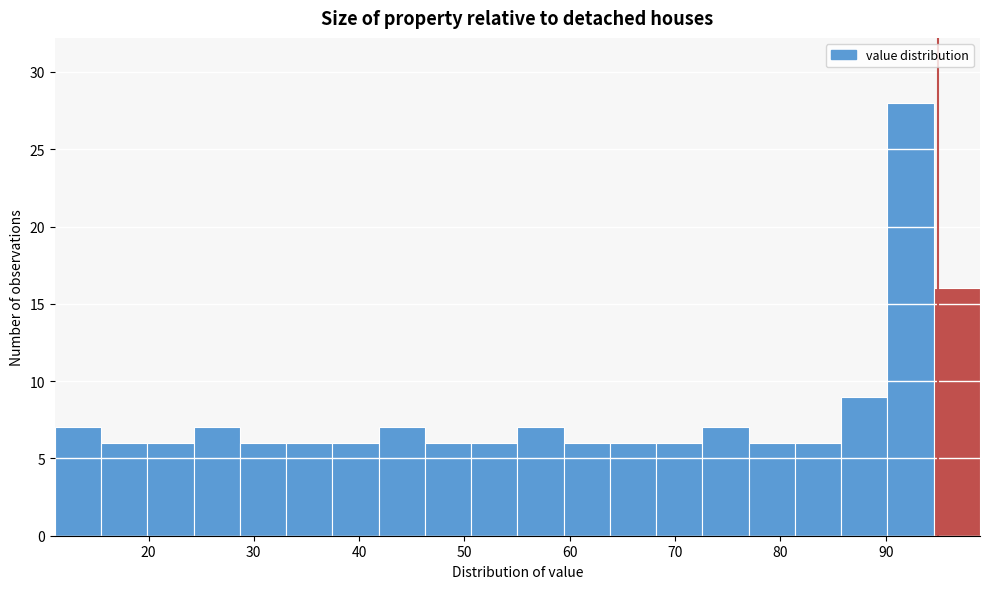

Reading left to right, transcribe this chart: for each bar, give the range it covers on the x-axis and its height. Neither the bar edges nor the heights are printed on the chart, so give them approximately, as read against the axes.

11 to 15: 7
15 to 20: 6
20 to 24: 6
24 to 29: 7
29 to 33: 6
33 to 37: 6
37 to 42: 6
42 to 46: 7
46 to 51: 6
51 to 55: 6
55 to 59: 7
59 to 64: 6
64 to 68: 6
68 to 73: 6
73 to 77: 7
77 to 81: 6
81 to 86: 6
86 to 90: 9
90 to 95: 28
95 to 99: 16